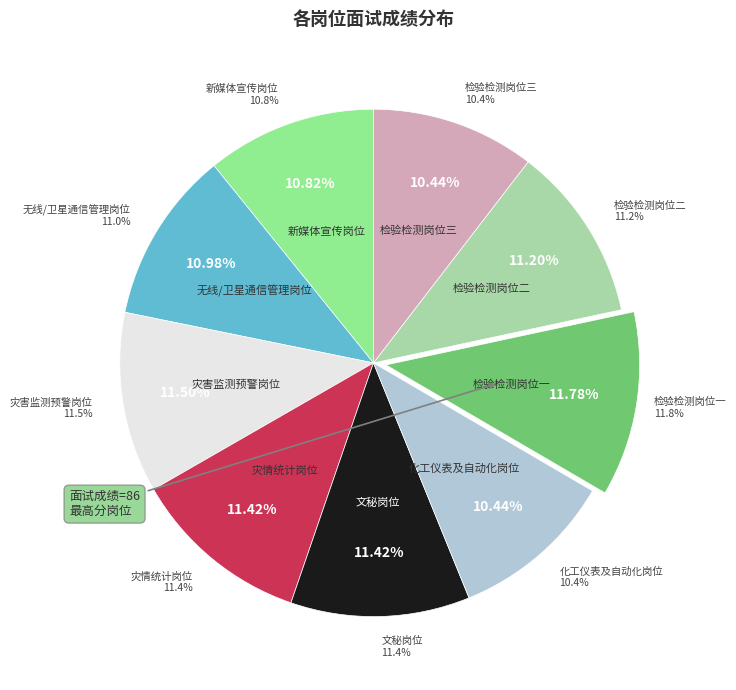

What is the total percentage of 化工仪表及自动化岗位 and 检验检测岗位一?

22.2%